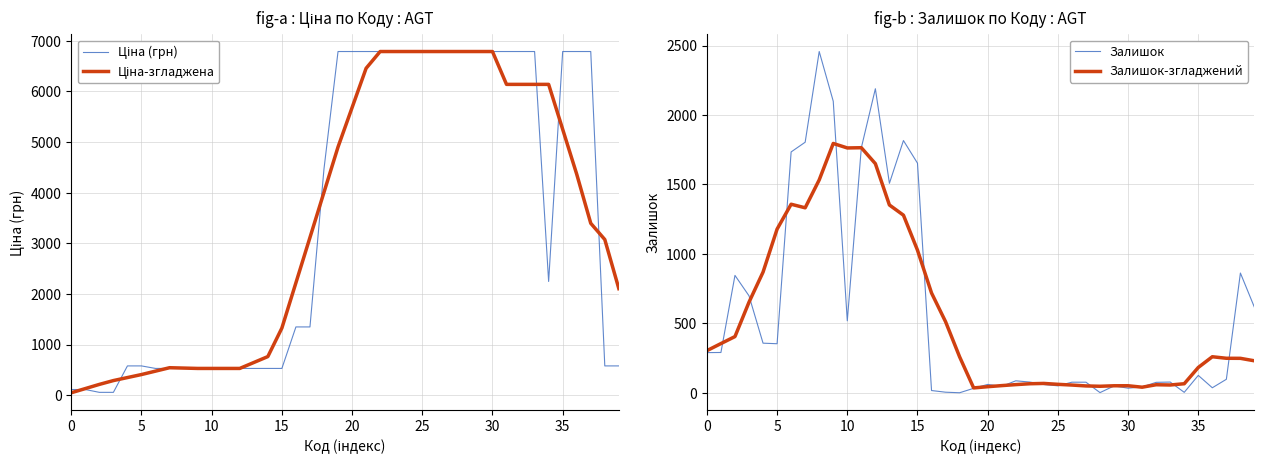

How many positive values does the Залишок series have?

39